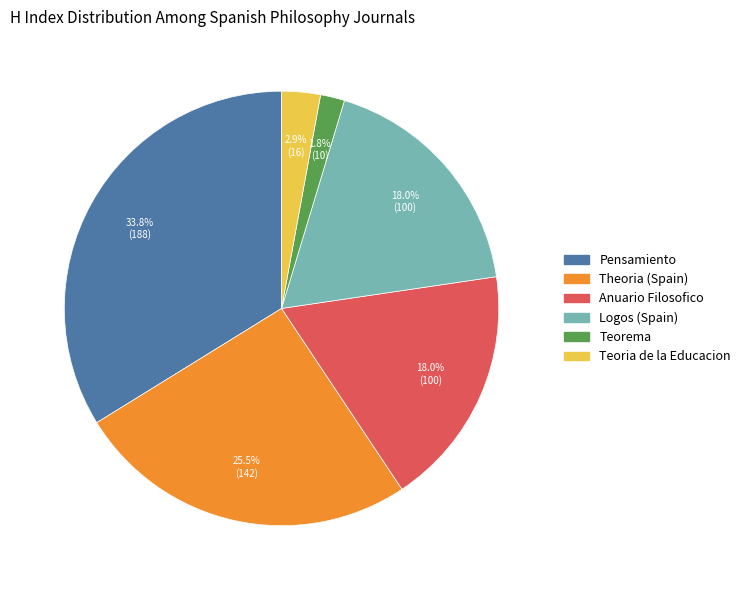

Approximately how many times larger is the value at Logos (Spain) compared to Anuario Filosofico?

1.0